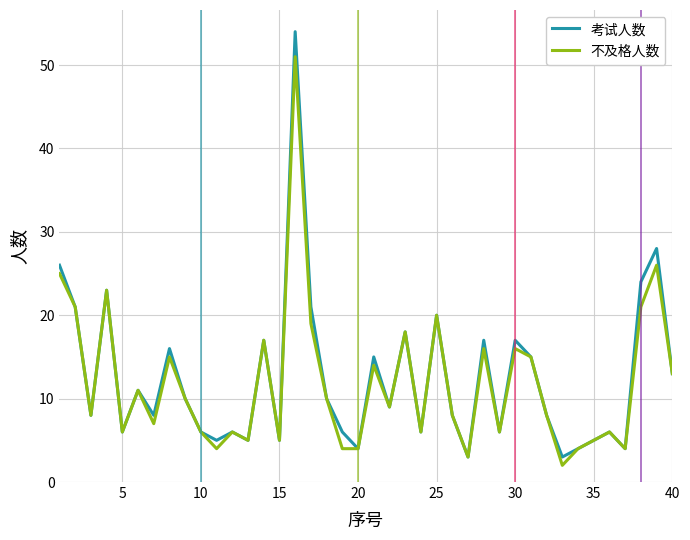

What is the maximum value shown in the chart?

54